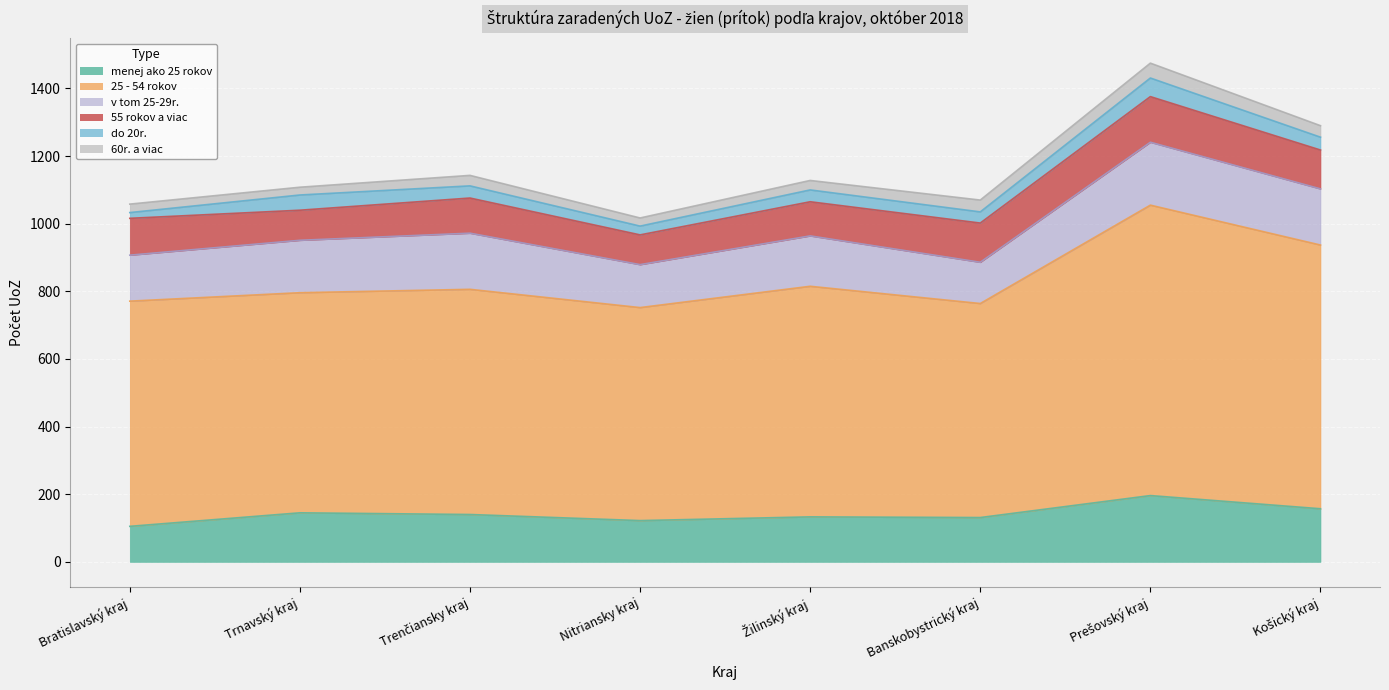

How many interior local valleys does the menej ako 25 rokov series have?

2